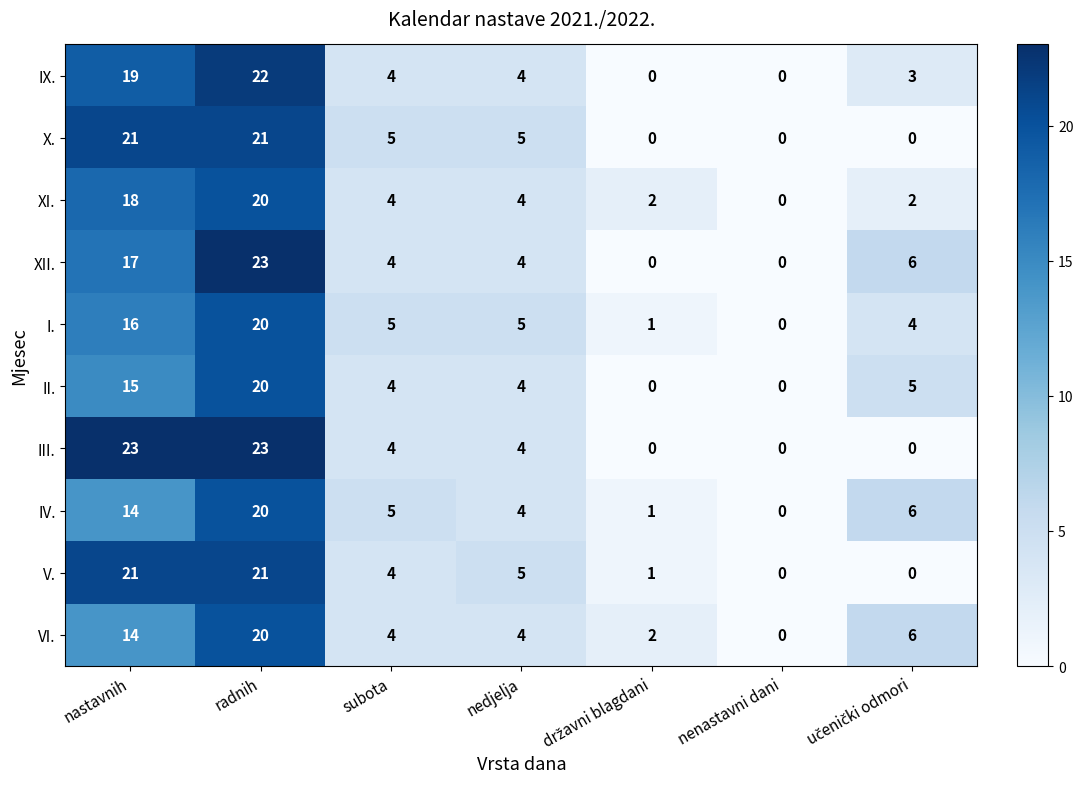

Count the X. values in the range 0 to 21.

7